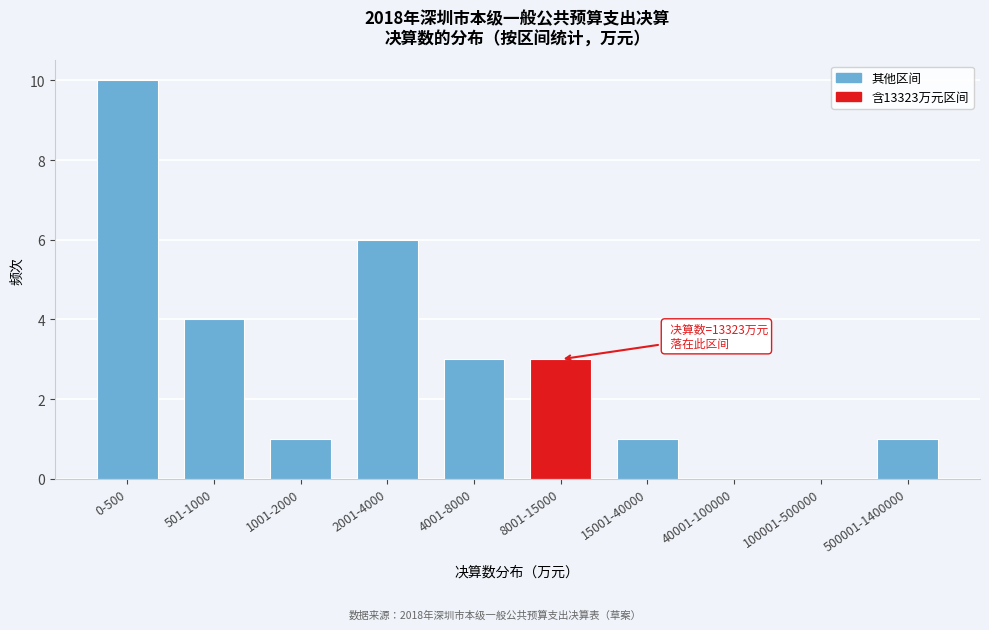

Reading left to right, list all the values displayed in this chart.

0-500=10	501-1000=4	1001-2000=1	2001-4000=6	4001-8000=3	8001-15000=3	15001-40000=1	40001-100000=0	100001-500000=0	500001-1400000=1